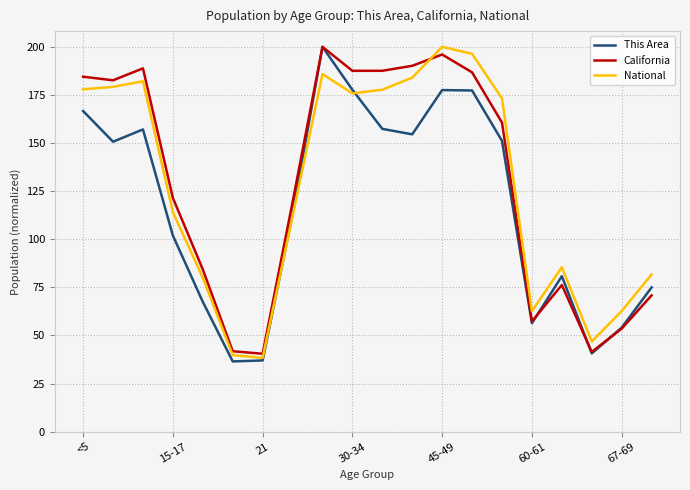

What is the maximum value shown in the chart?

200.0